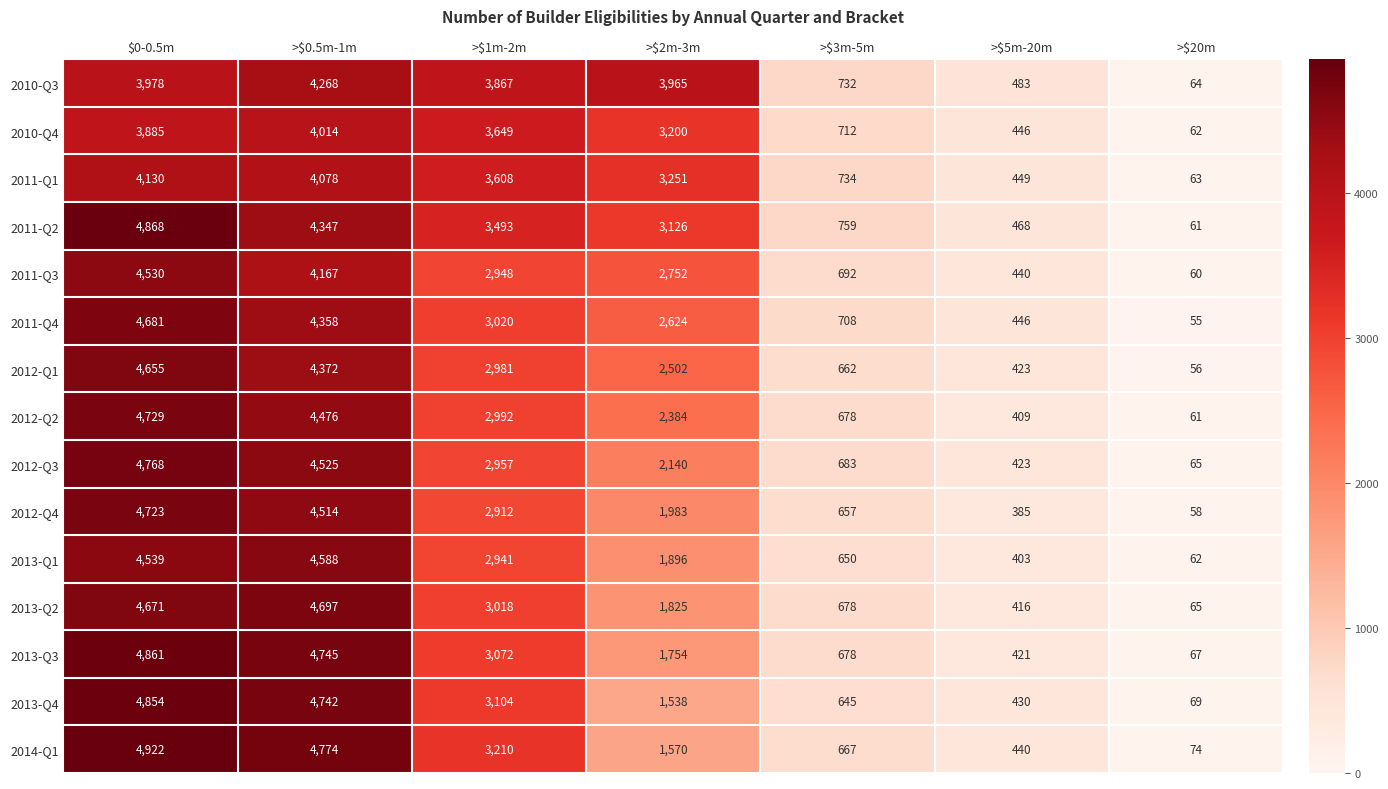

At >$1m-2m, list the series in order from smallest to largest.

2012-Q4, 2013-Q1, 2011-Q3, 2012-Q3, 2012-Q1, 2012-Q2, 2013-Q2, 2011-Q4, 2013-Q3, 2013-Q4, 2014-Q1, 2011-Q2, 2011-Q1, 2010-Q4, 2010-Q3